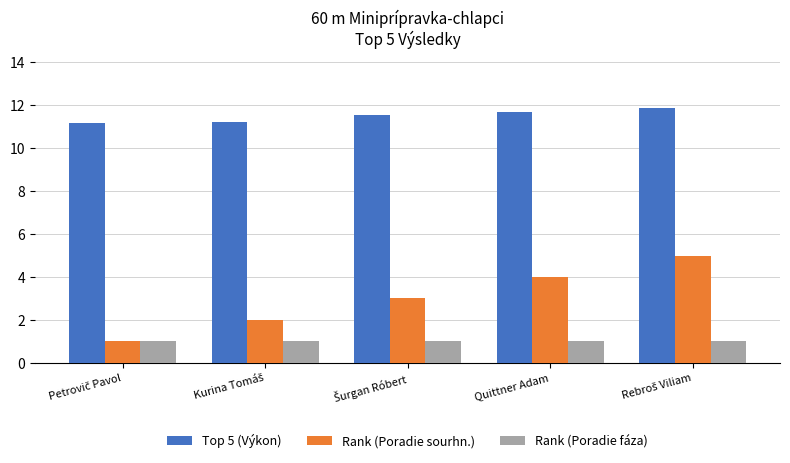

What is the average value of the Rank (Poradie fáza) series?

1.0